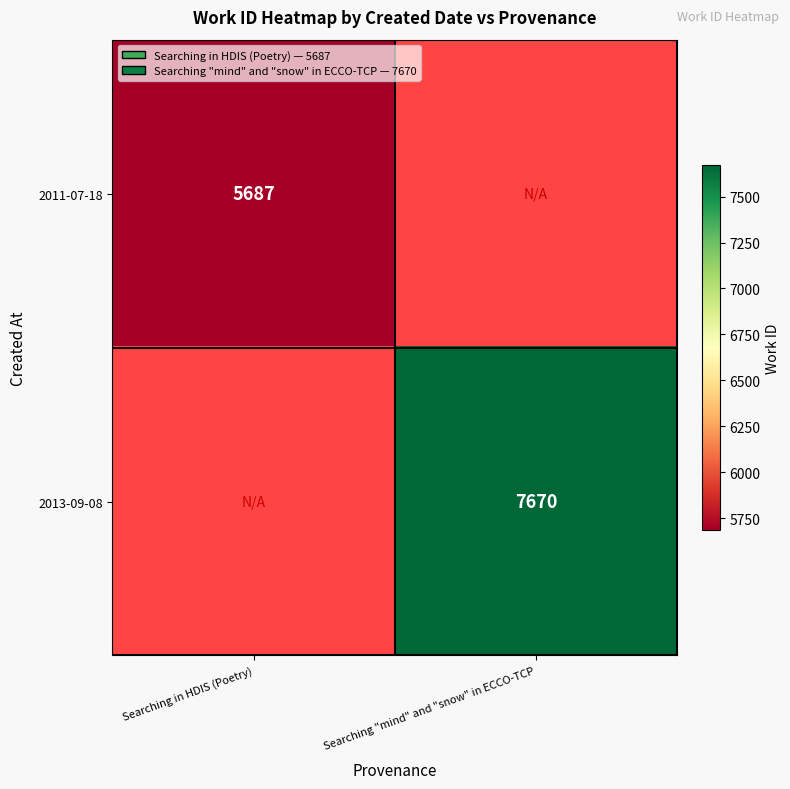

True or false: 2013-09-08 has a value of 7670 at Searching "mind" and "snow" in ECCO-TCP.

True